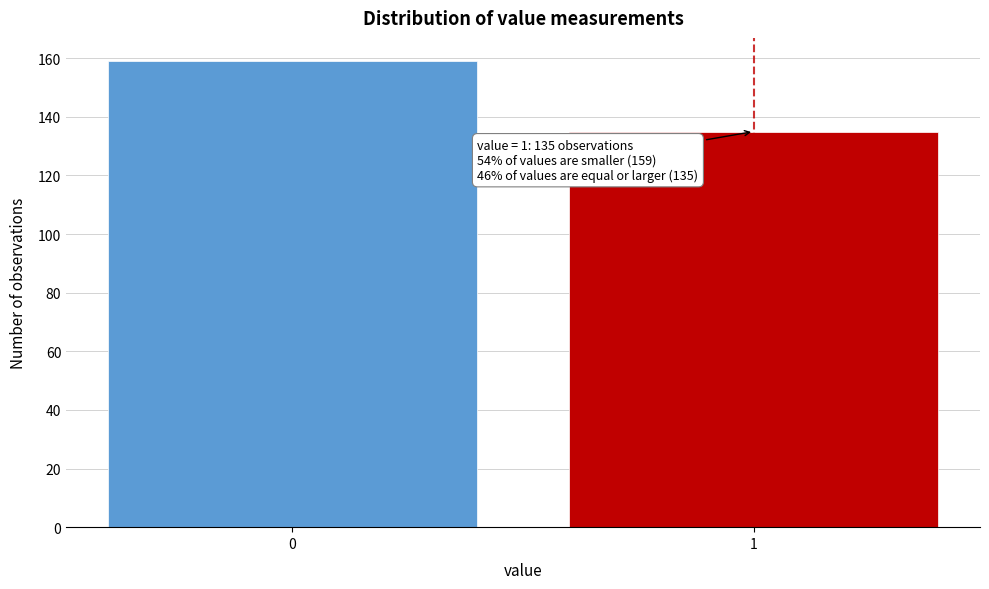

Reading left to right, what are all the values shown in this chart?

0=159	1=135